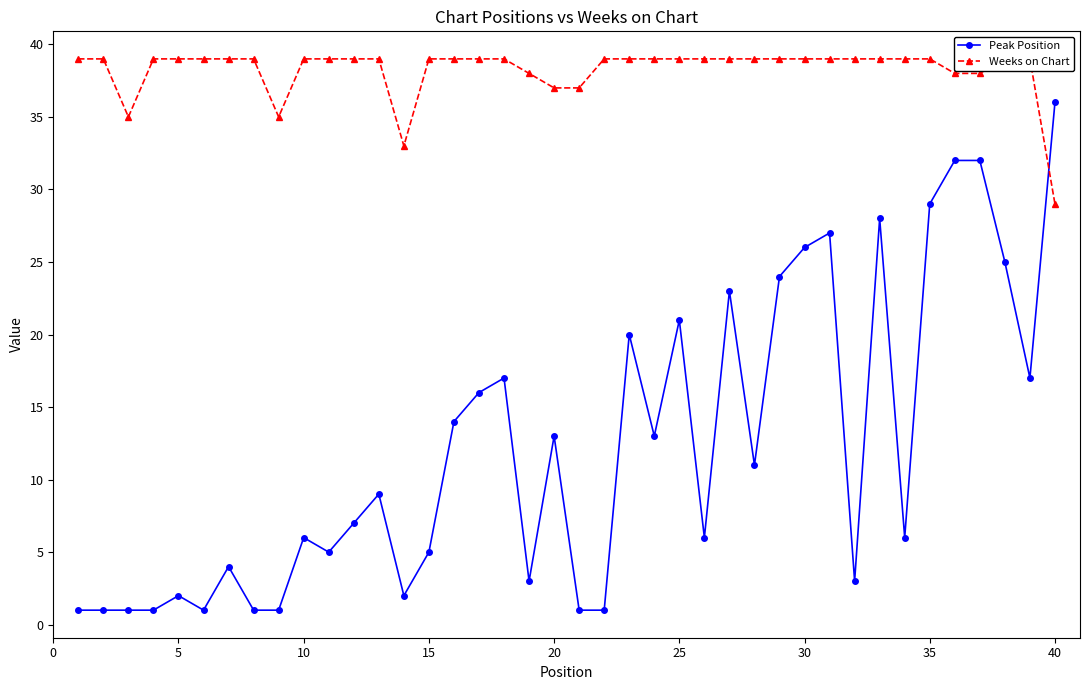

Is this an area chart (filled region under the line)?

No